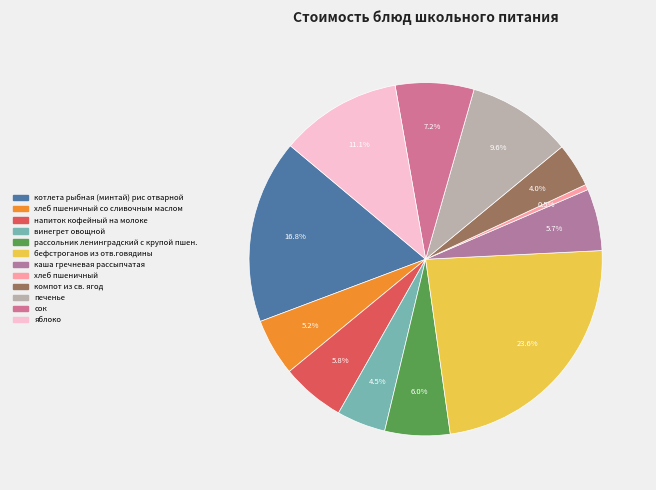

How many segments does this pie chart have?

12